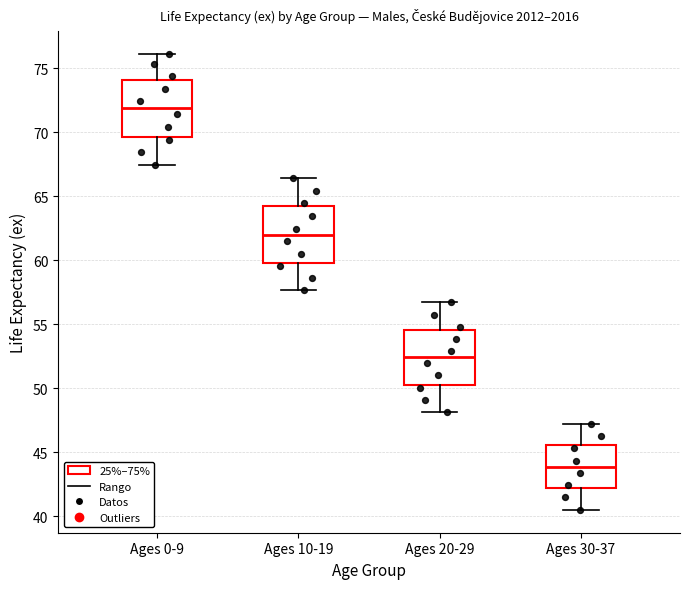

Reading left to right, transcribe this box plot: for each box, give where its median line is, the range the box spans, and where its two whiskers end, as read against the y-axis. The values are not printed on the chart, so give them approximately, as read against the axis.

Ages 0-9: median 72.0, box 69.5 to 74.0, whiskers 67.5 to 76.0
Ages 10-19: median 62.0, box 60.0 to 64.0, whiskers 57.5 to 66.5
Ages 20-29: median 52.5, box 50.5 to 54.5, whiskers 48.0 to 56.5
Ages 30-37: median 44.0, box 42.0 to 45.5, whiskers 40.5 to 47.0